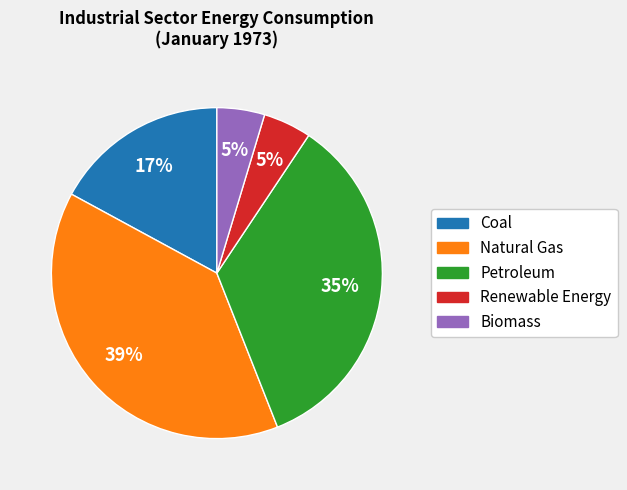

Which category has the biggest portion of the pie?

Natural Gas